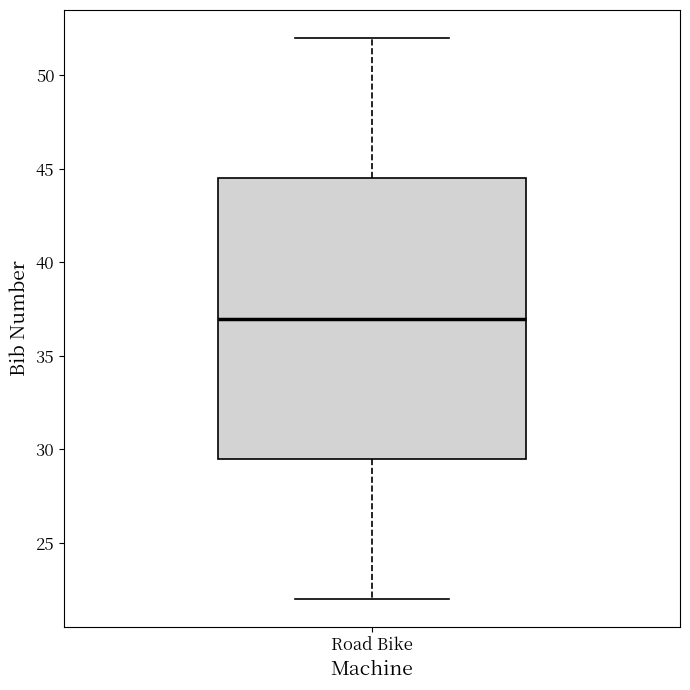

Where is the upper edge of the box for Road Bike on the y-axis? The values are not printed on the chart, so give them approximately, as read against the axis.

44.5